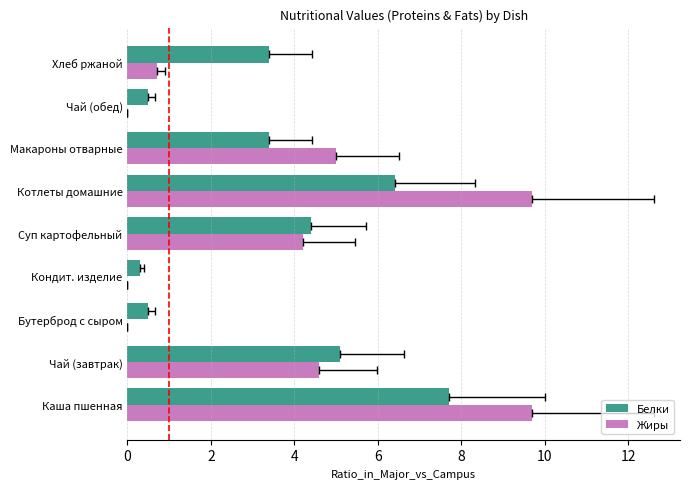

Count the number of data series in this chart.

2